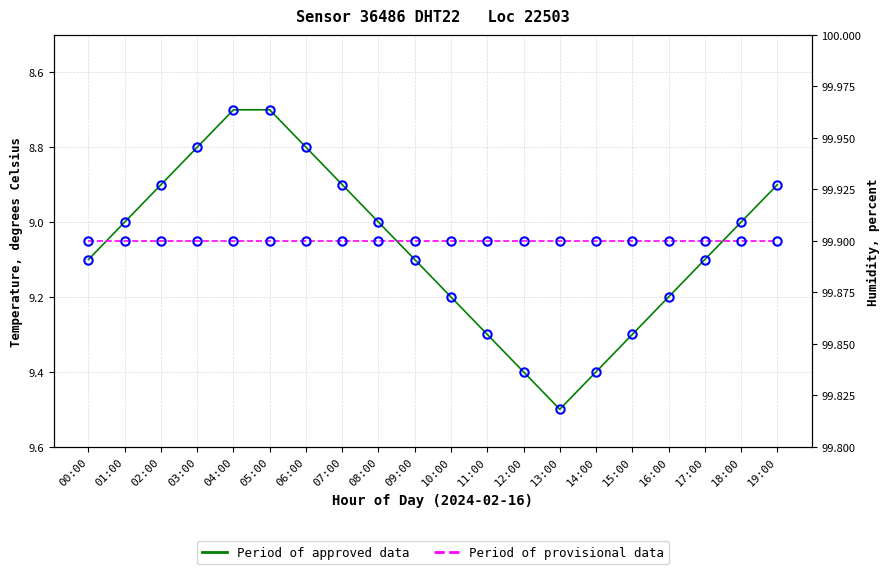

At which label is temperature closest to 9?

01:00